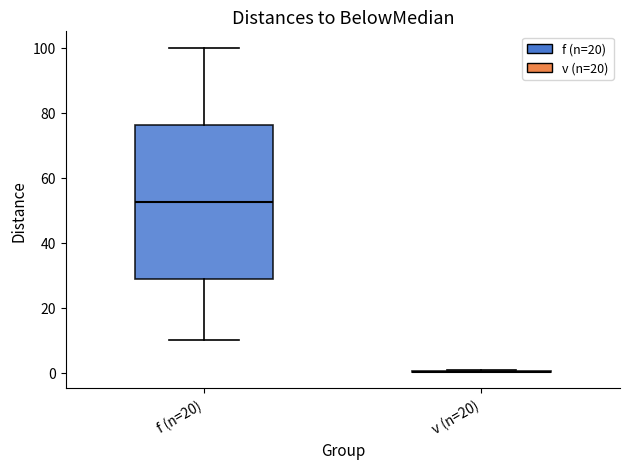

Reading left to right, transcribe this box plot: for each box, give where its median line is, the range the box spans, and where its two whiskers end, as read against the y-axis. The values are not printed on the chart, so give them approximately, as read against the axis.

f (n=20): median 52, box 28 to 76, whiskers 10 to 100
v (n=20): box collapsed to a line at 0, whiskers 0 to 2